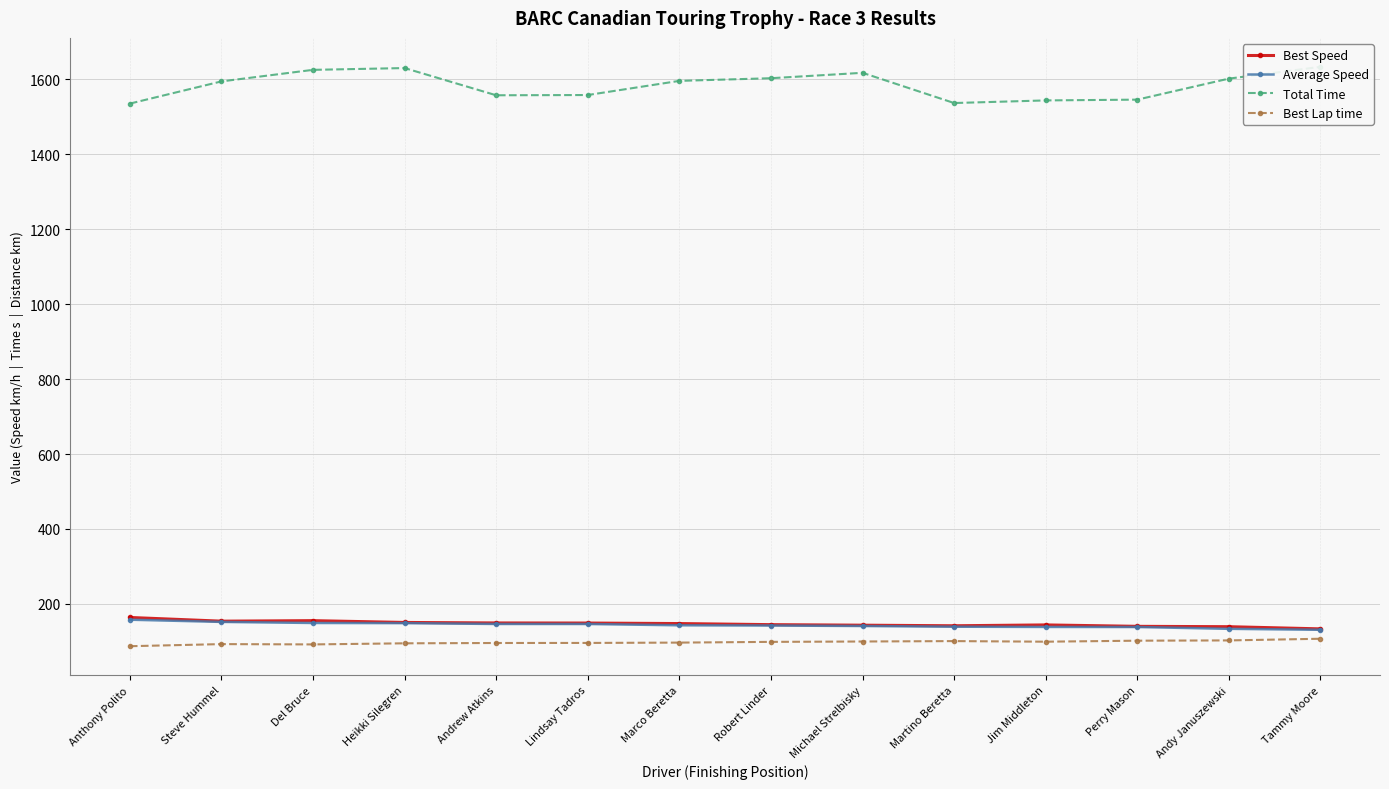

What is the highest value of the Average Speed series?

157.7